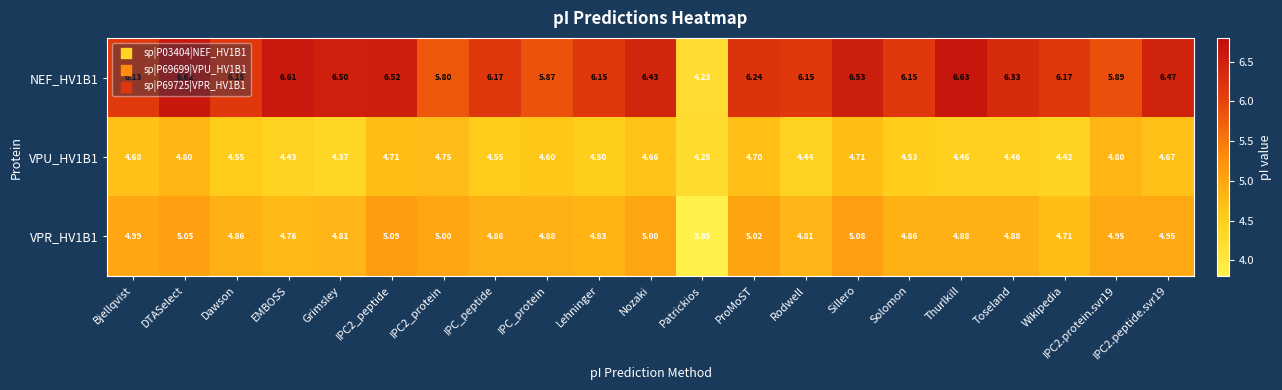

Where is NEF_HV1B1 nearest to the value 5?

Patrickios